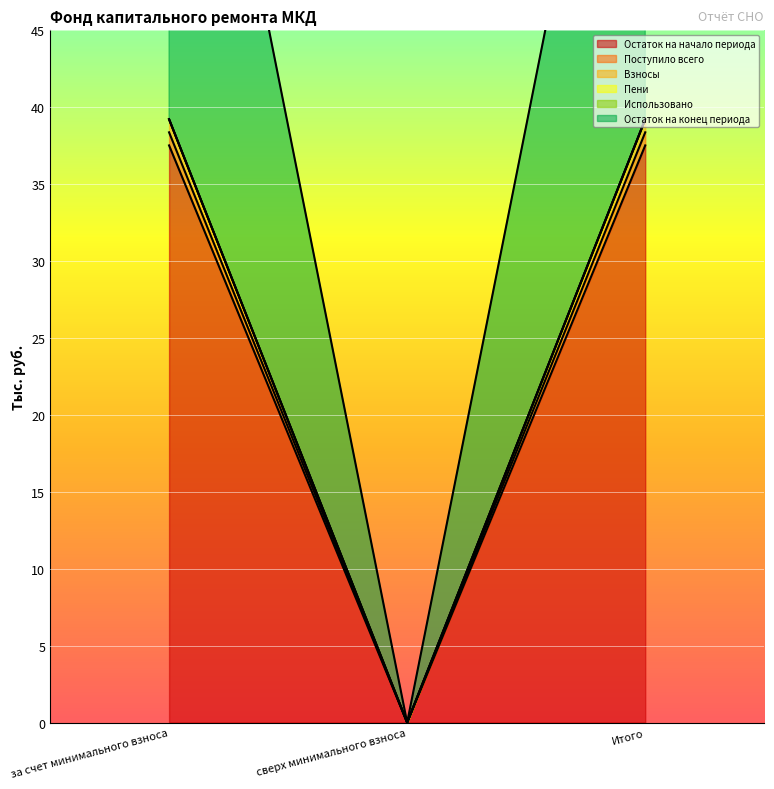

How many data points in Остаток на начало периода are less than 37?

1